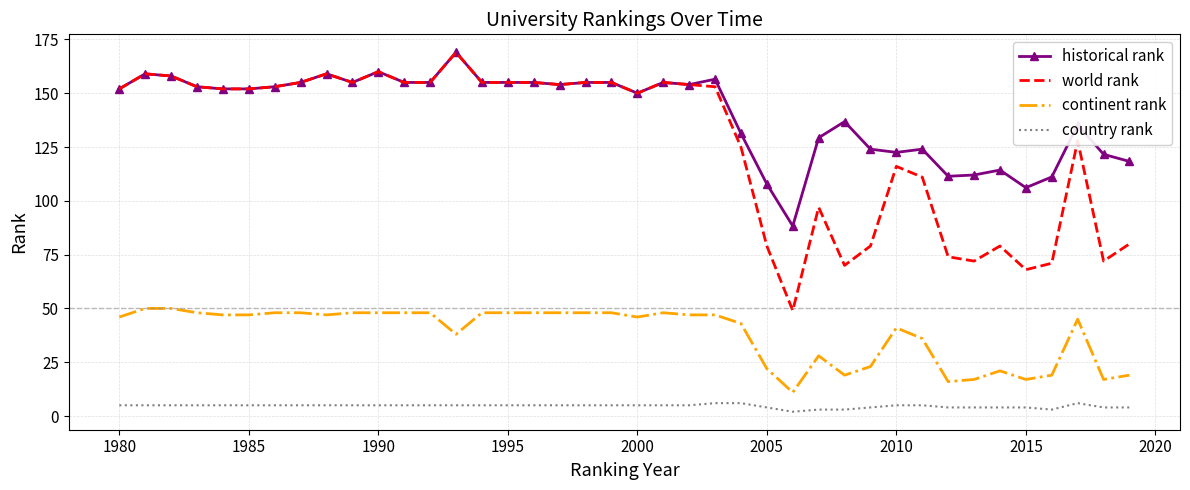

Which series has the largest range (max minus min)?

world rank